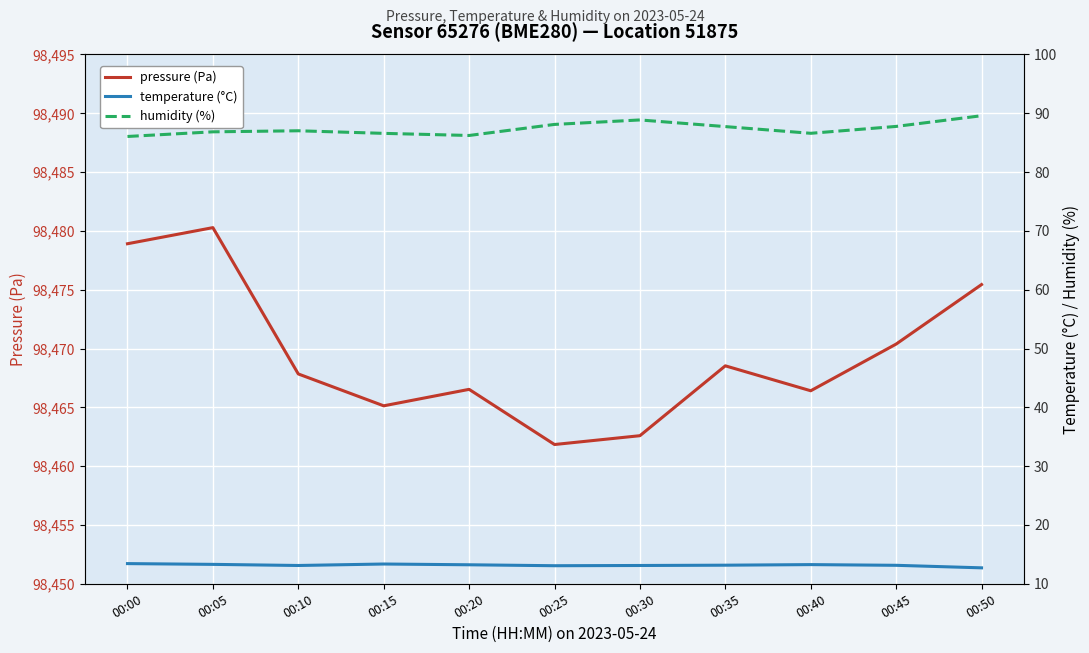

What is the difference between the second highest and second lowest values in the humidity (%) series?

2.6